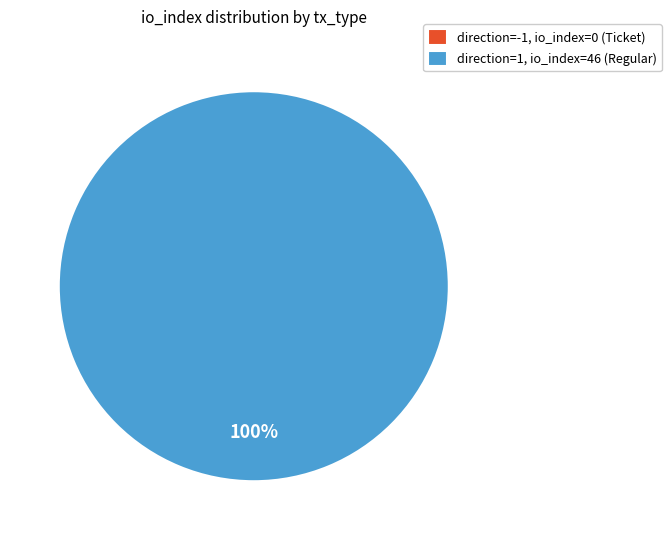

What is the smallest slice in the pie chart?

direction=-1 (Ticket)